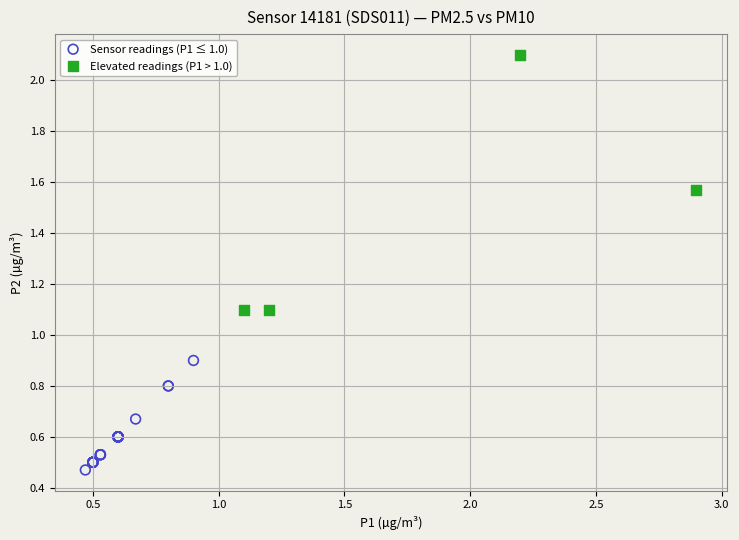

Which series reaches the maximum Y coordinate?

Elevated readings (P1 > 1.0)